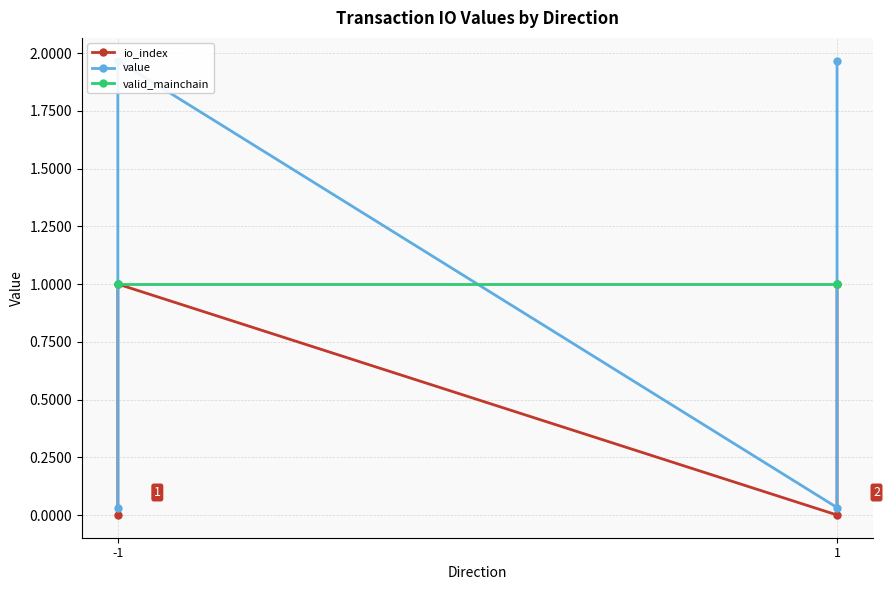

Which label corresponds to the largest value in the chart?

-1